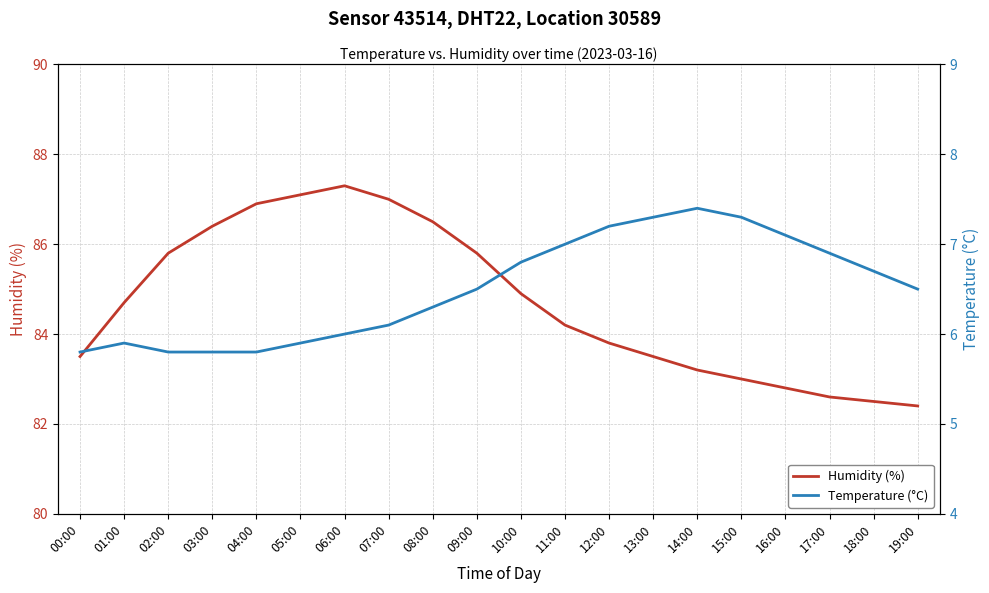

What is the total value across all series at 11:00?

91.2